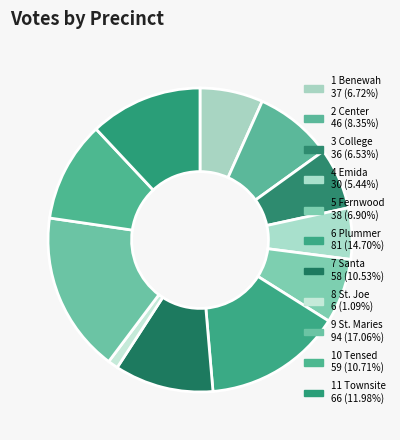

What is the smallest slice in the pie chart?

8 St. Joe